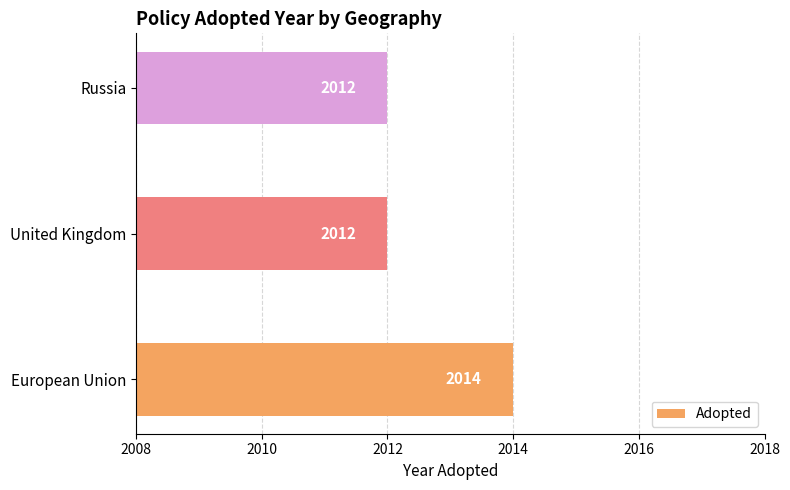

Which has a higher value, European Union or Russia?

European Union